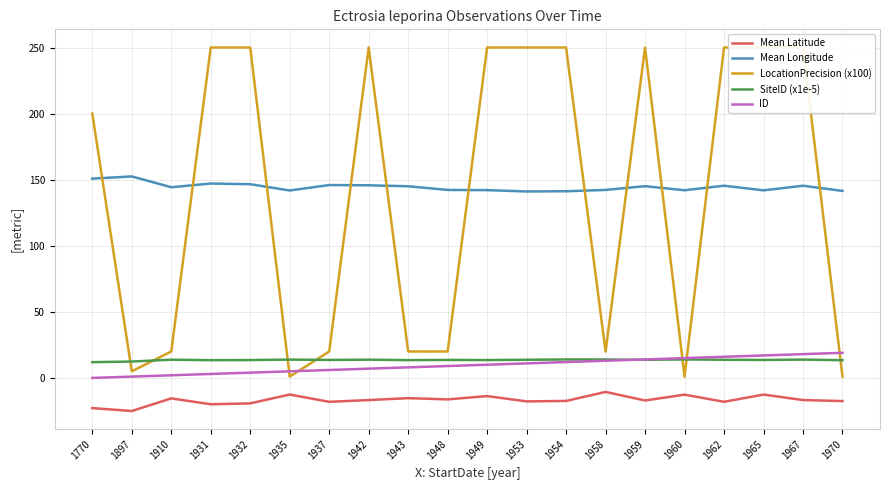

What is the total value across all series at 1970?

157.4